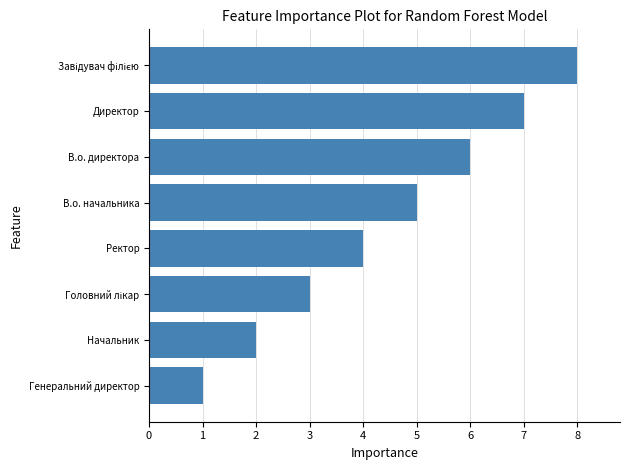

Which label corresponds to the smallest value in the chart?

Генеральний директор